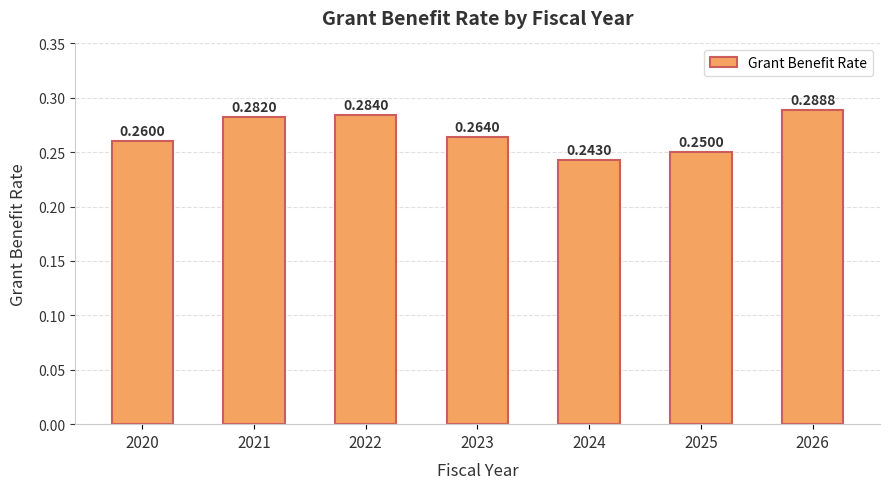

How many bars are there in total?

7